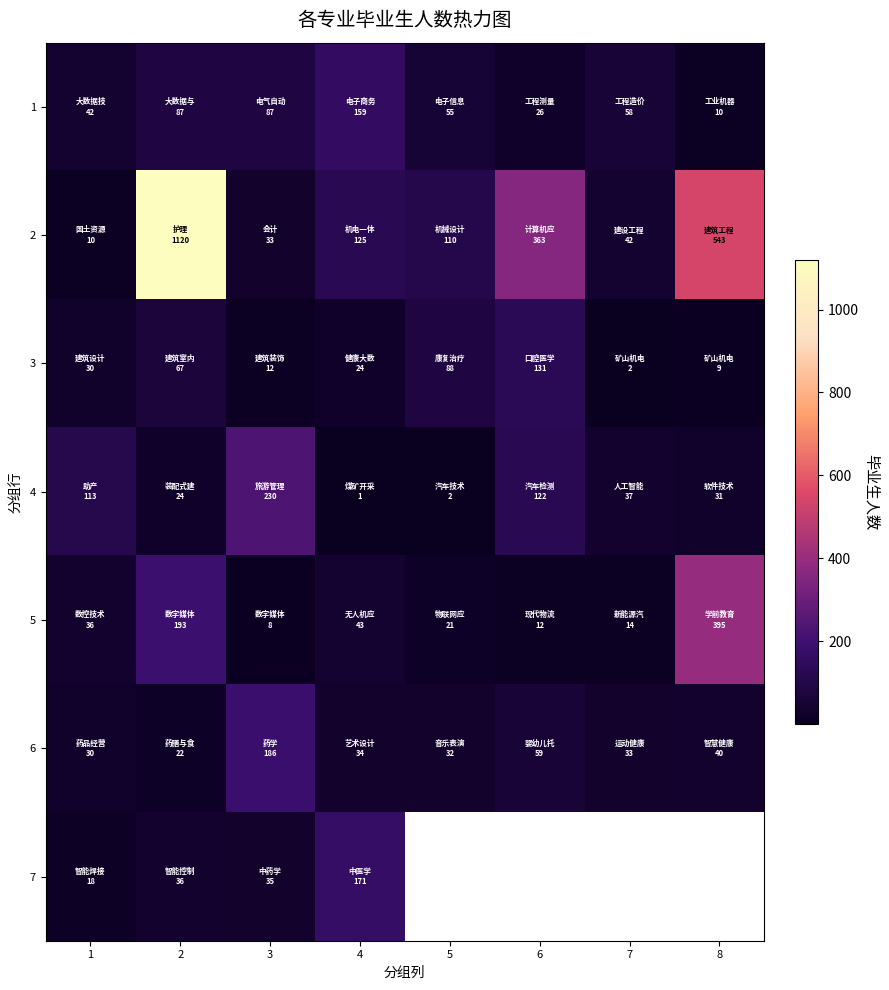

What is the spread (max minus min) of values at 7?

56.0